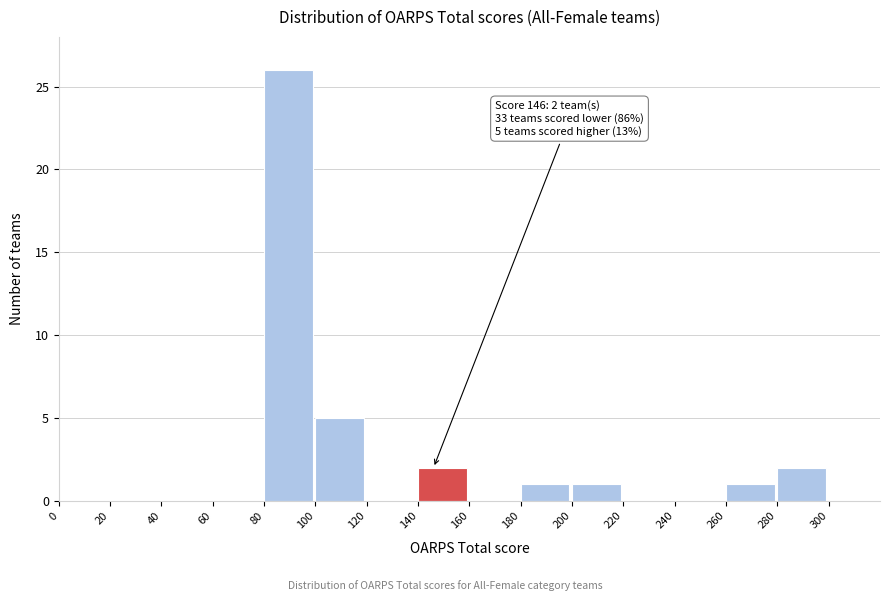

Over which range of the x-axis is the bar tallest?

80 to 100